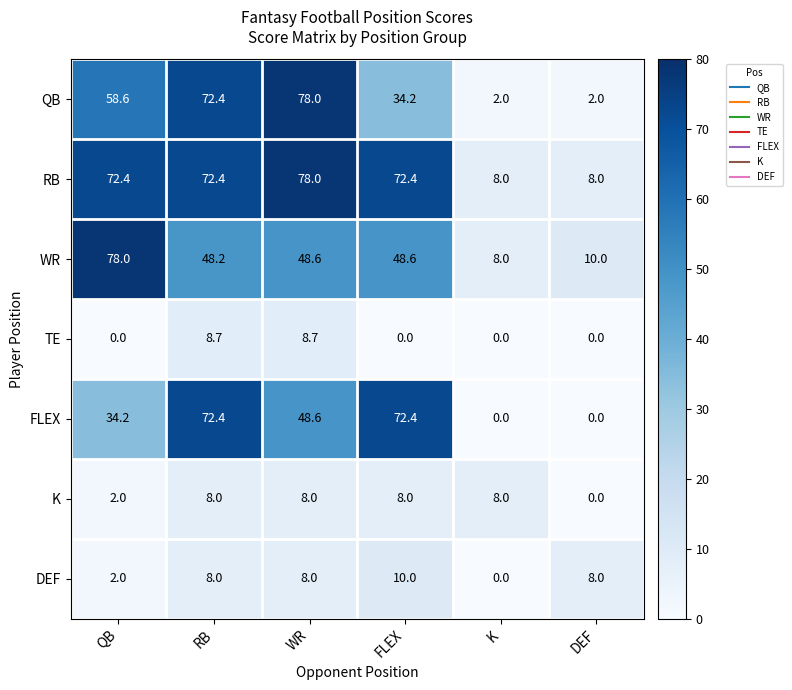

Which series has the largest range (max minus min)?

QB